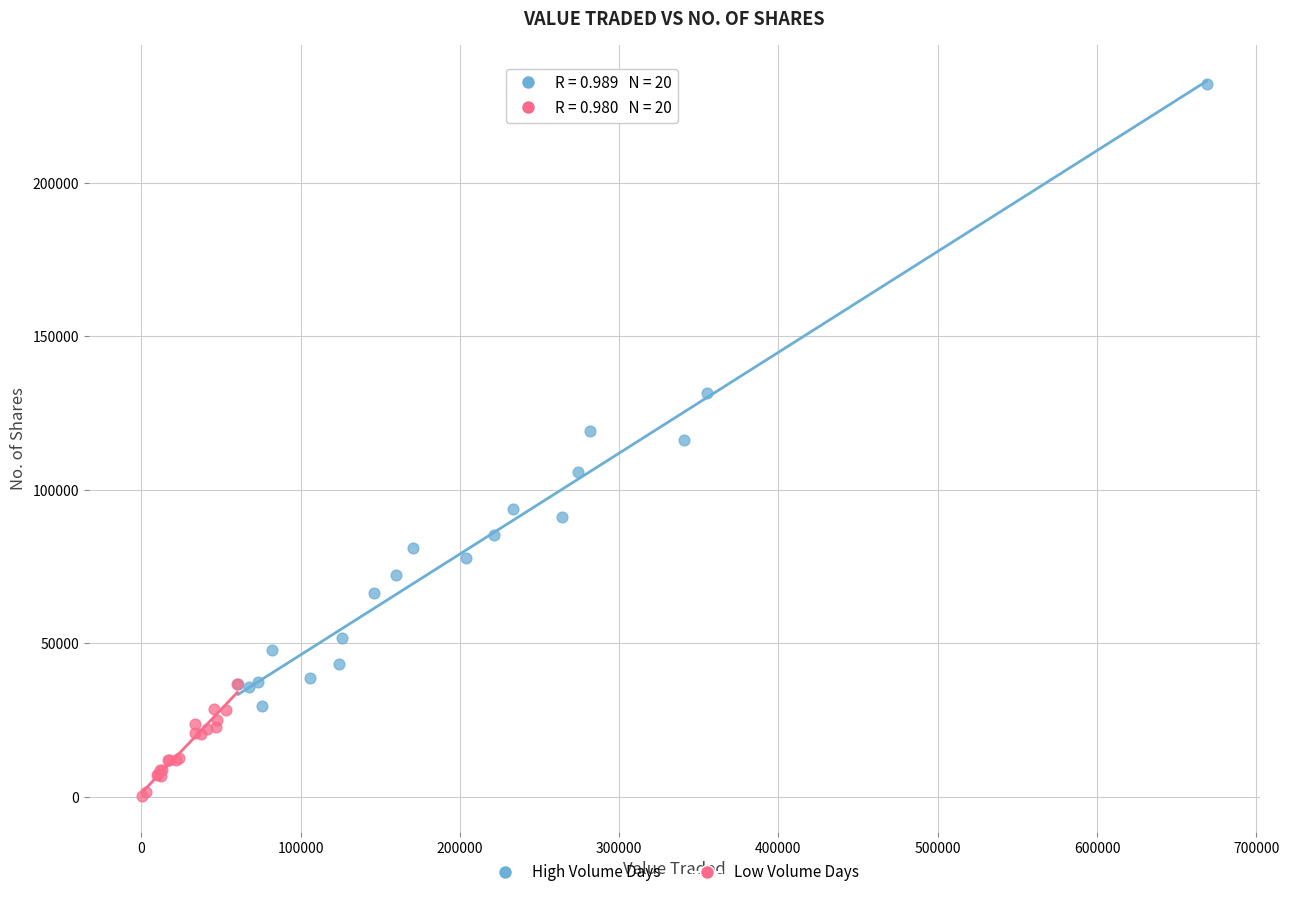

Which series has the largest Y range (max minus min)?

High Volume Days